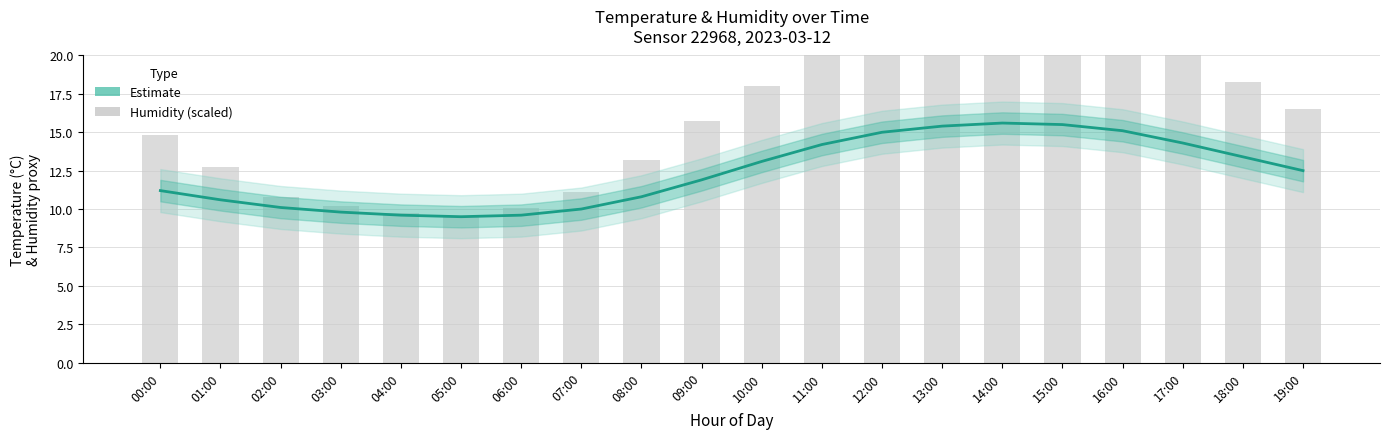

What is the value of the Estimate bar at the 13th from the left?

15.0